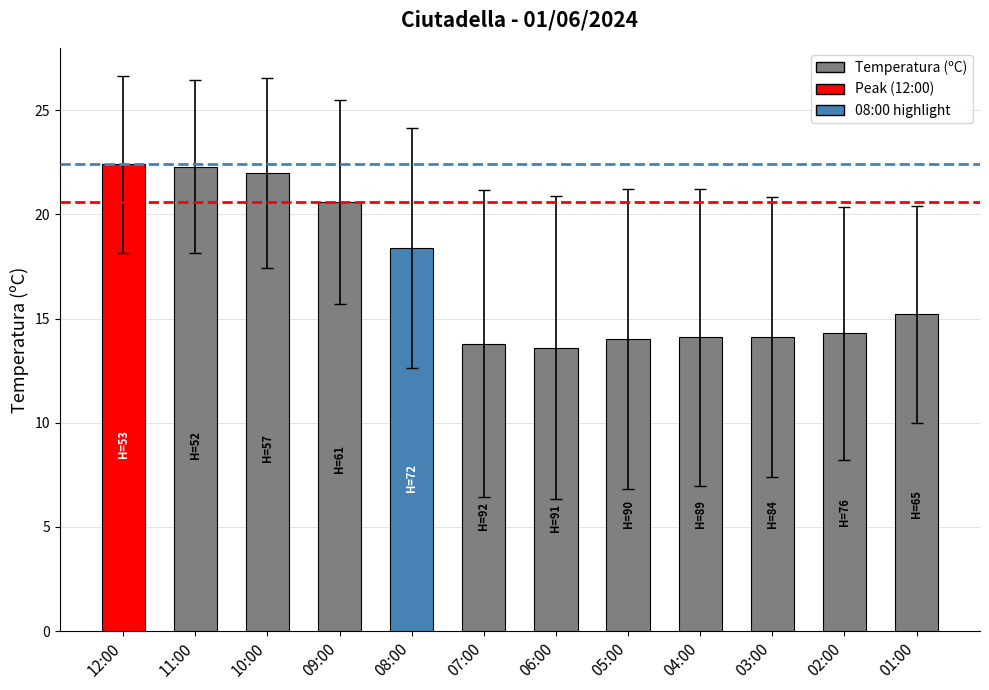

What position from the left is 04:00?

9